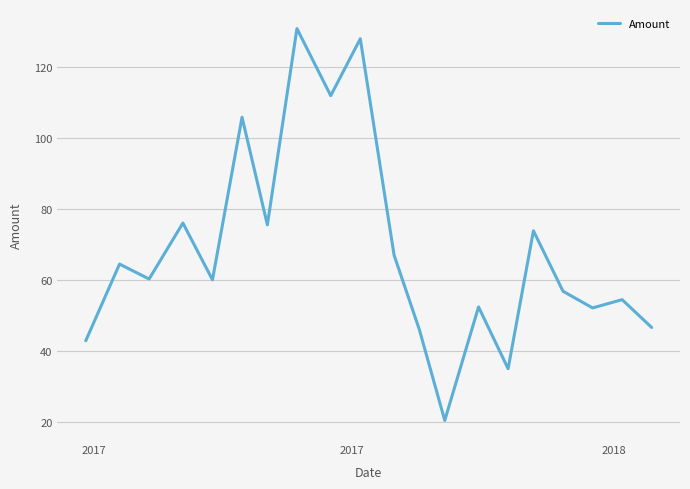

What is the smallest value displayed?

20.5